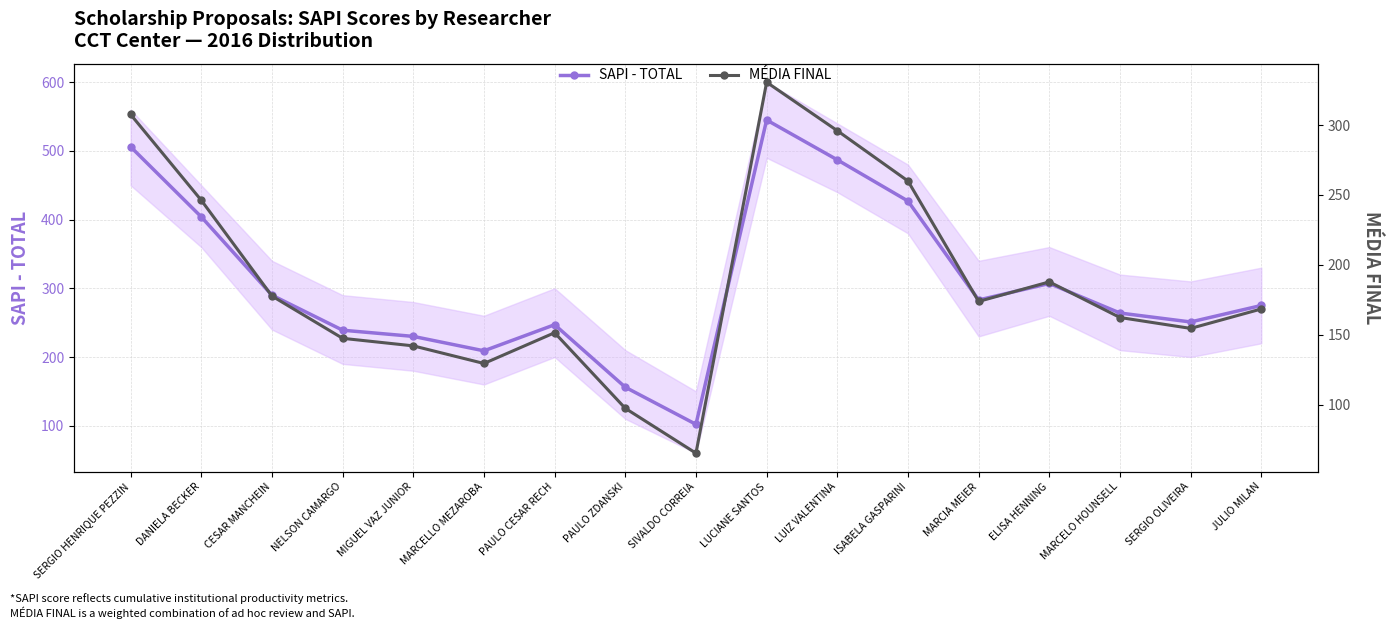

What is the difference between the maximum and minimum values in the SAPI - TOTAL series?

443